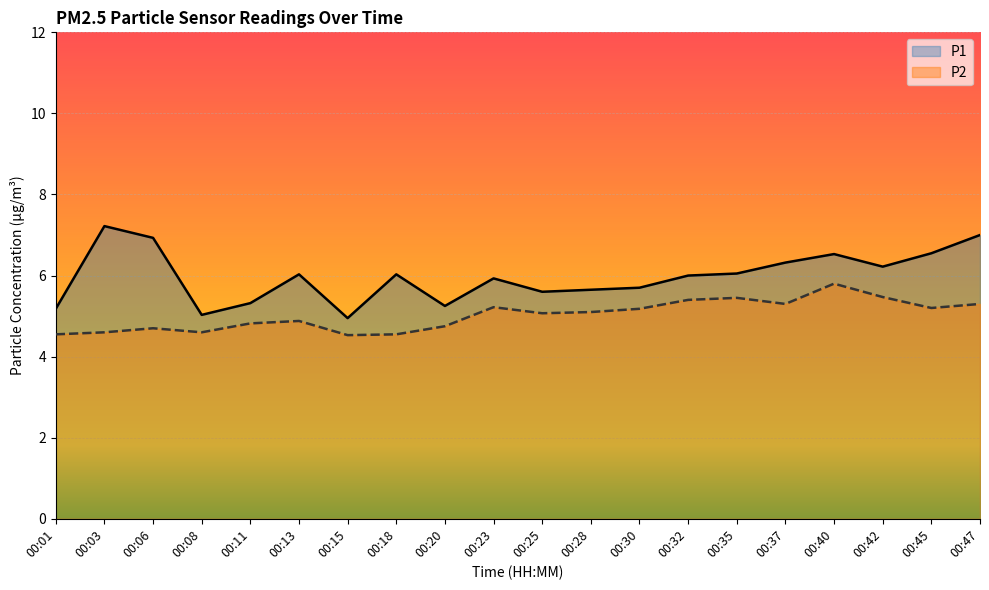

What is the average value of the P2 series?

5.0